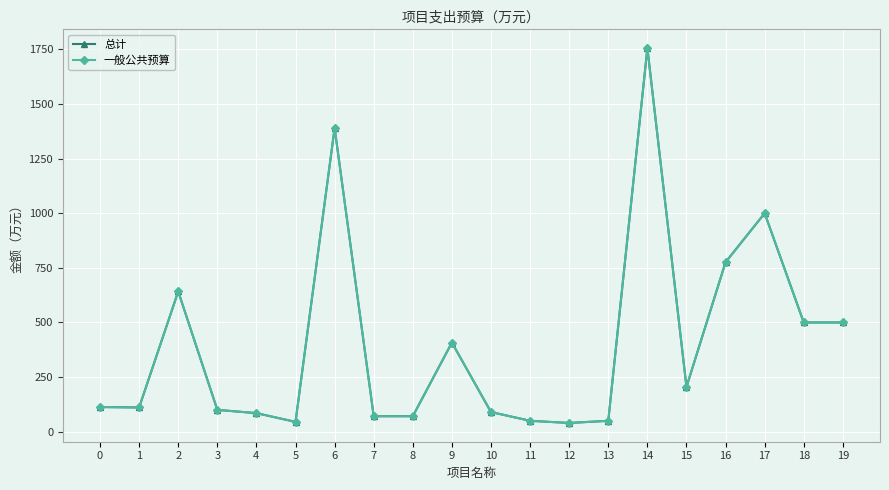

Is the value of 总计 at 5 greater than the value of 一般公共预算 at 13?

No